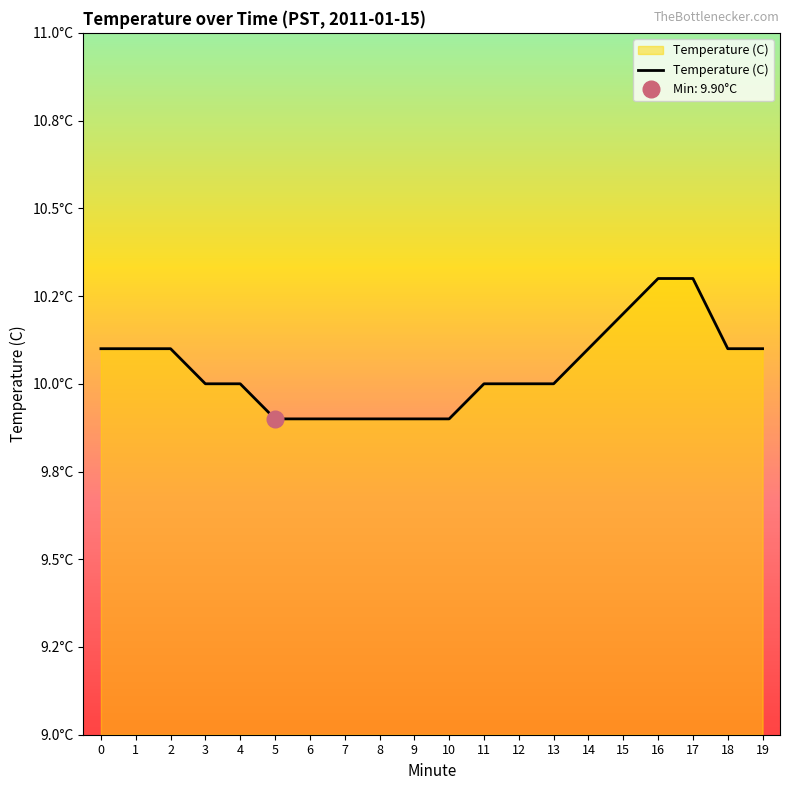

The chart shows a value of 9.9 at 7. True or false?

True